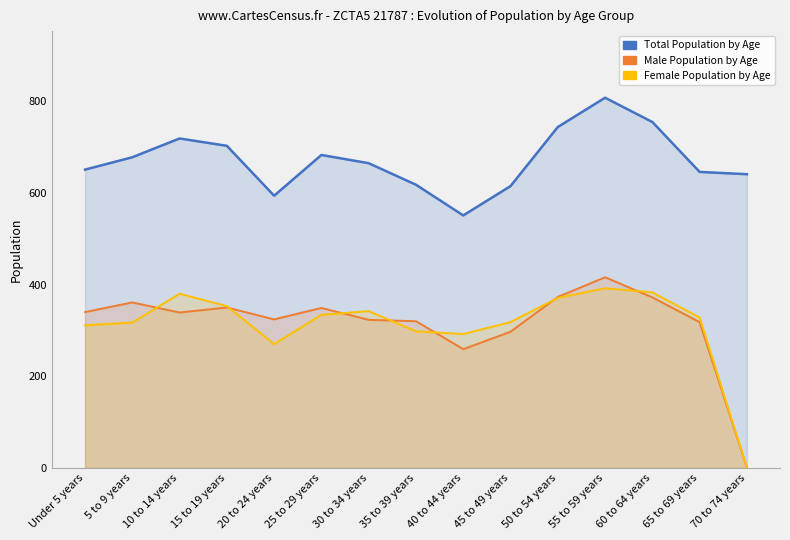

What is the difference between the Male Population by Age values at 60 to 64 years and 55 to 59 years?

44